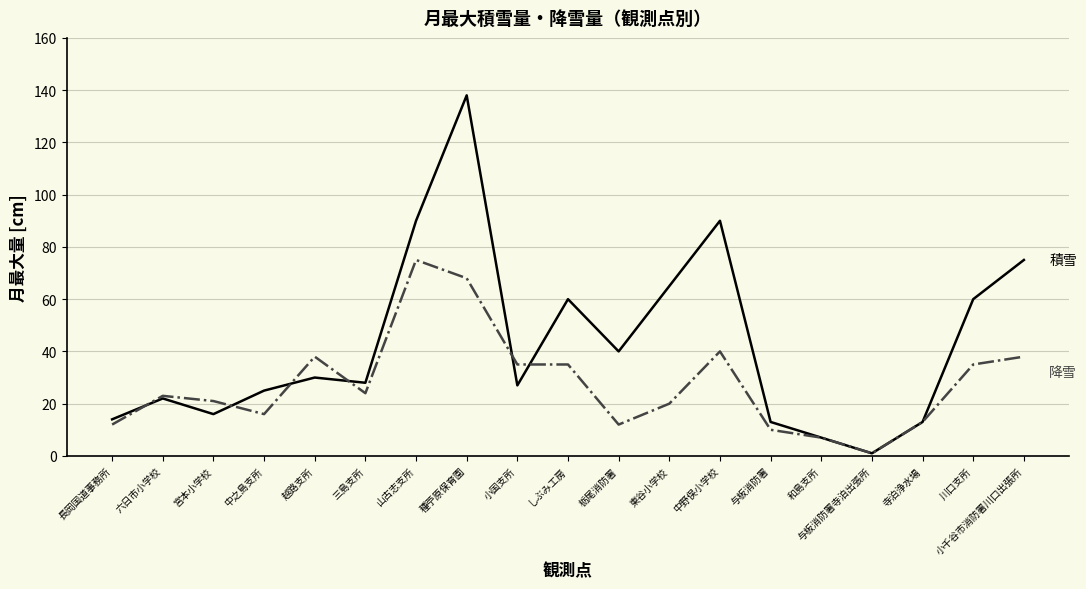

At which category is the sum across all series the highest?

種苧原保育園